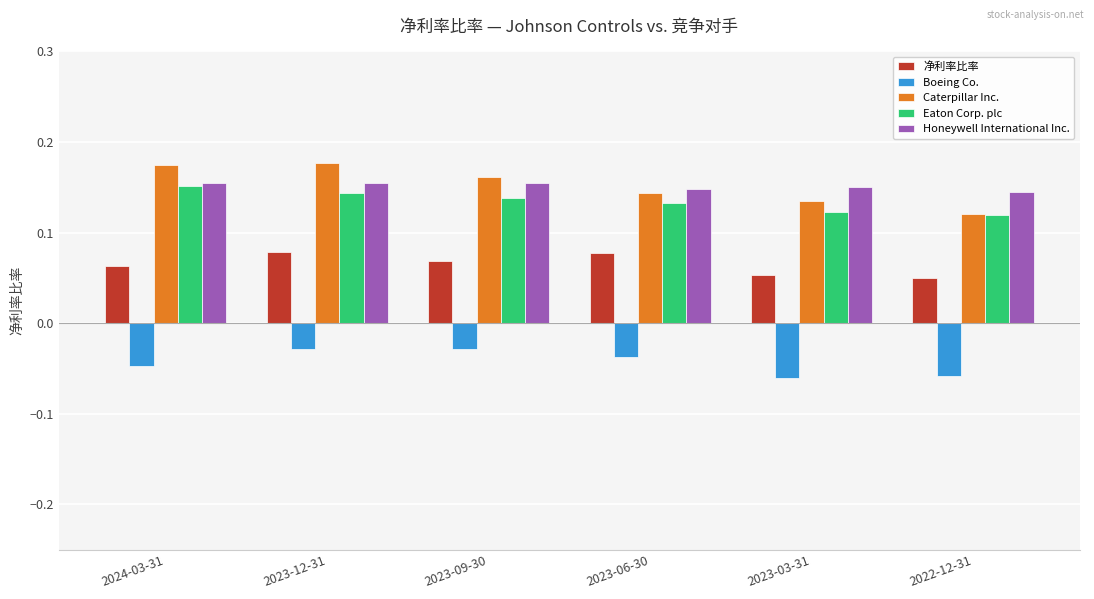

What is the total value across all series at 2023-09-30?

0.5